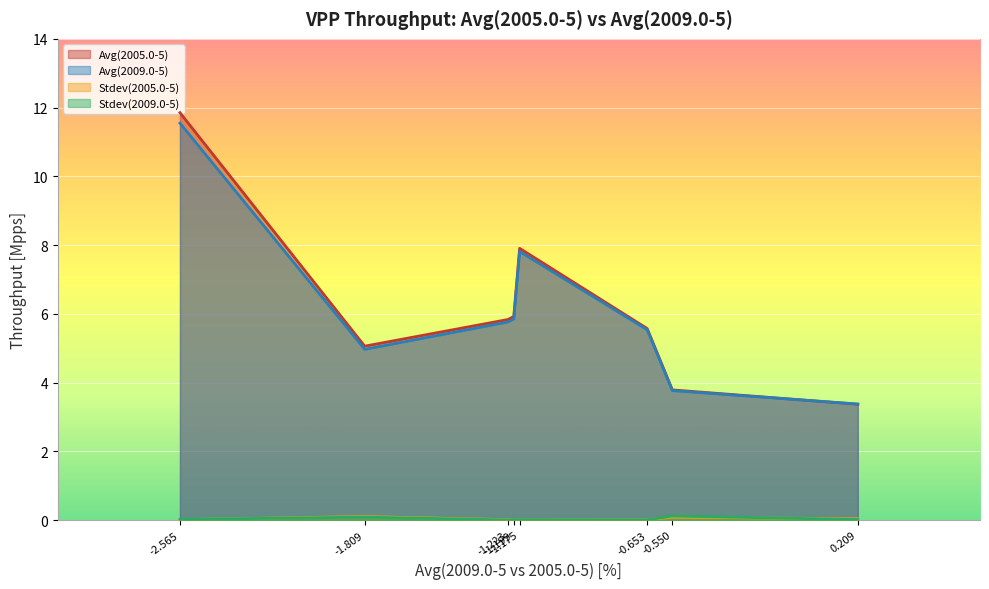

Which series has the largest range (max minus min)?

Avg(2005.0-5)